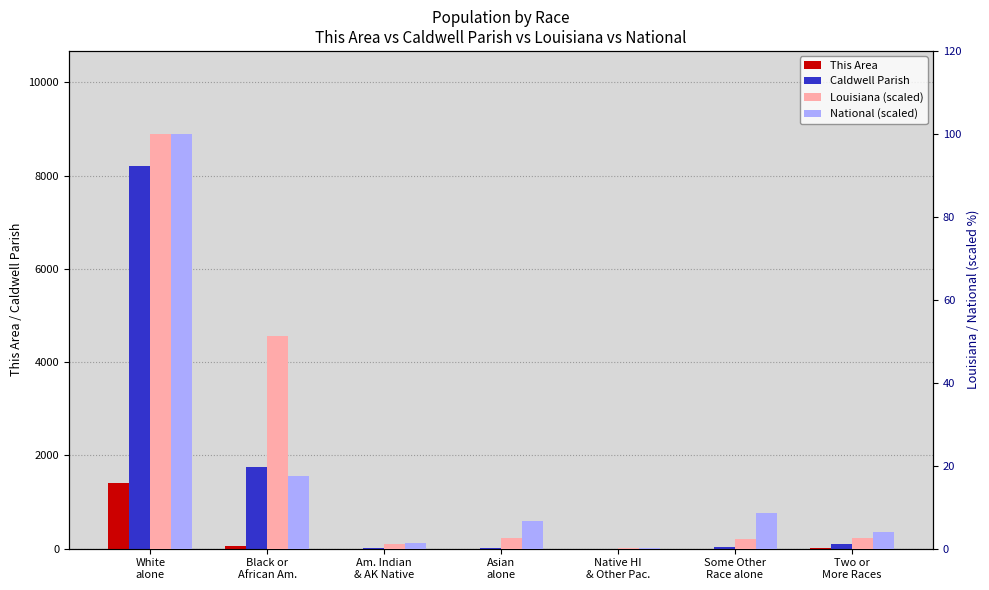

What are all the series names shown in the legend?

This Area, Caldwell Parish, Louisiana (scaled), National (scaled)